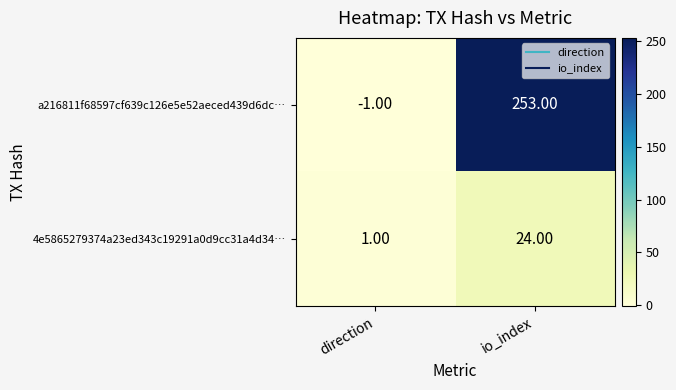

What is the average value of the a216811f68597cf639c126e5e52aeced439d6dc… series?

126